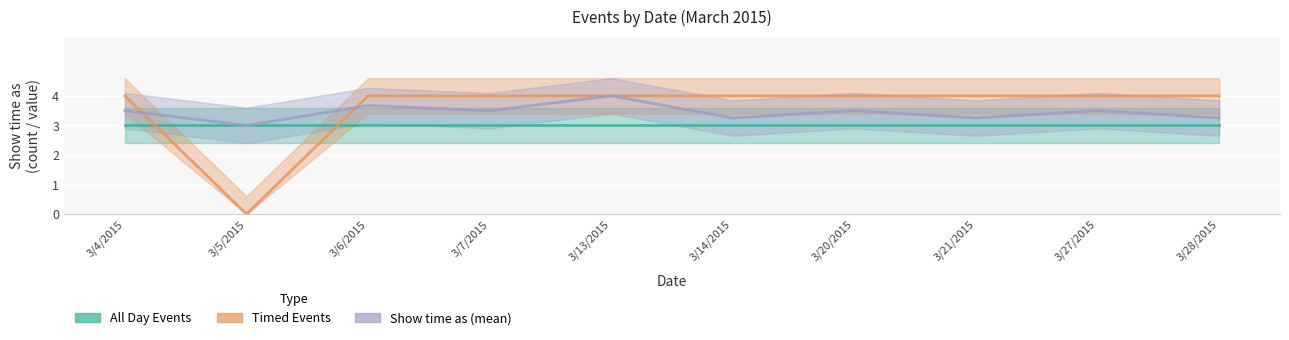

What is the difference between the maximum and minimum values in the Show time as (mean) series?

1.0